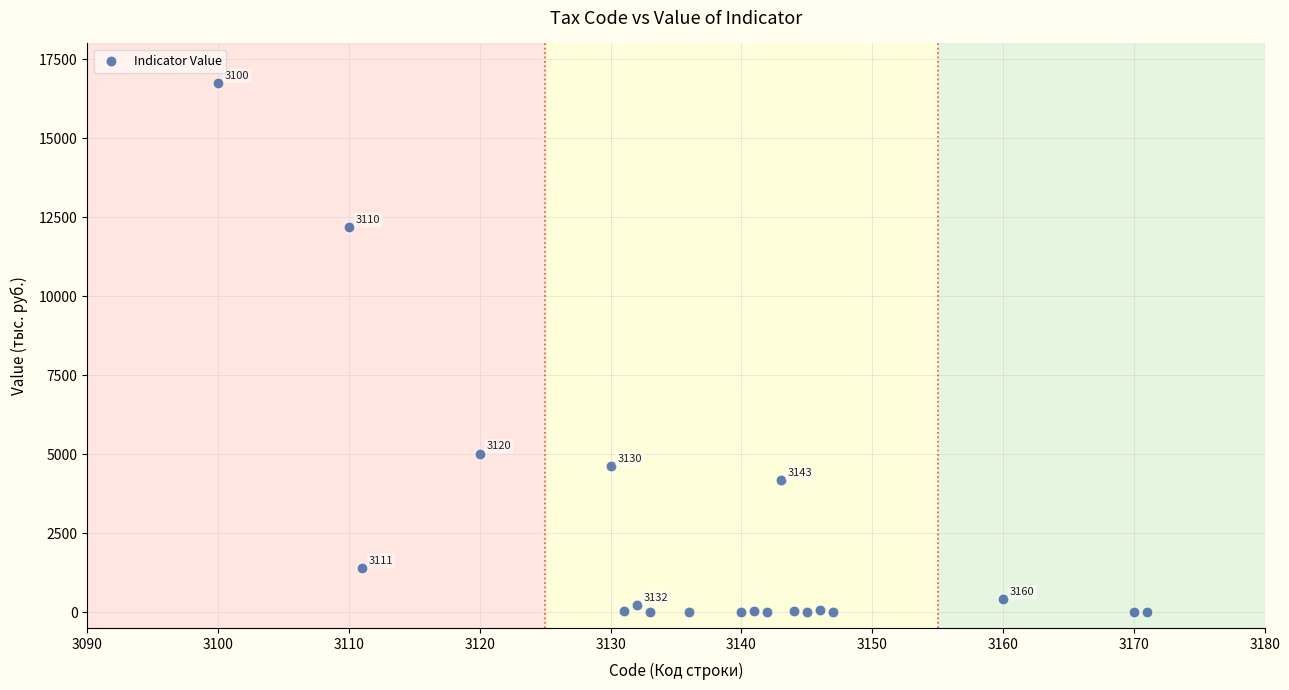

What is the range of Y values (max minus min)?

16749